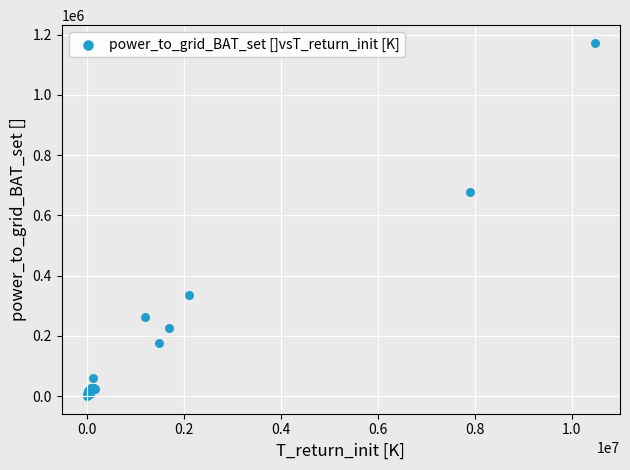

What Y value in the scatter plot is closest to 586658?

679282